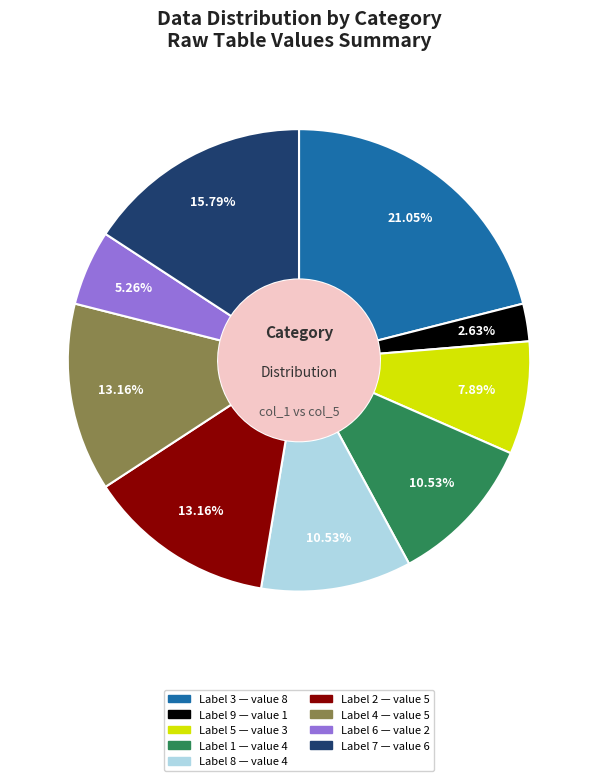

Which slice is the smallest?

Label 9 — value 1